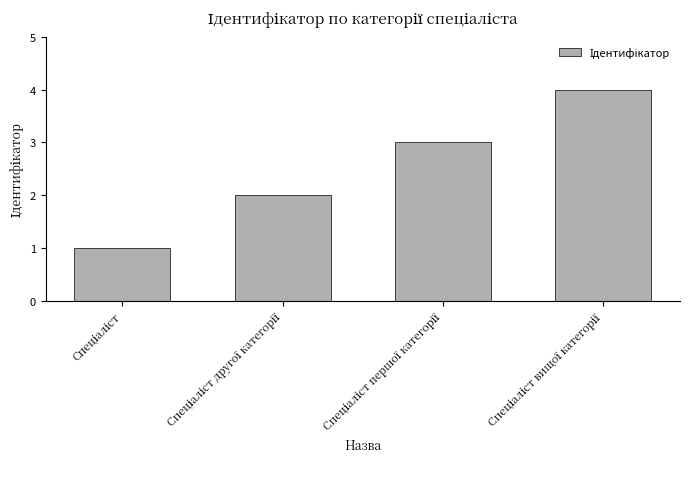

What is the difference between the maximum and minimum values?

3